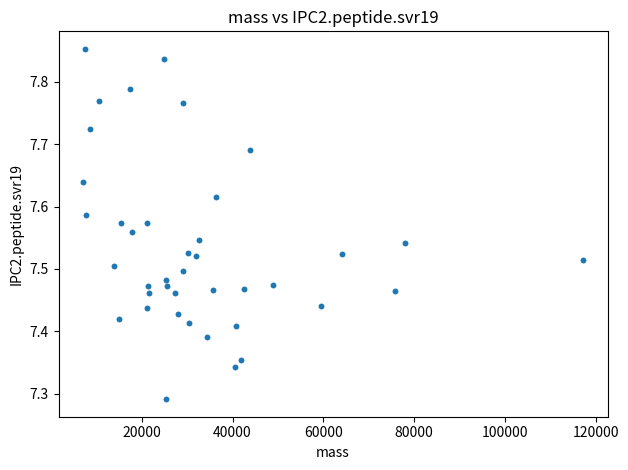

What is the range of Y values (max minus min)?

0.6